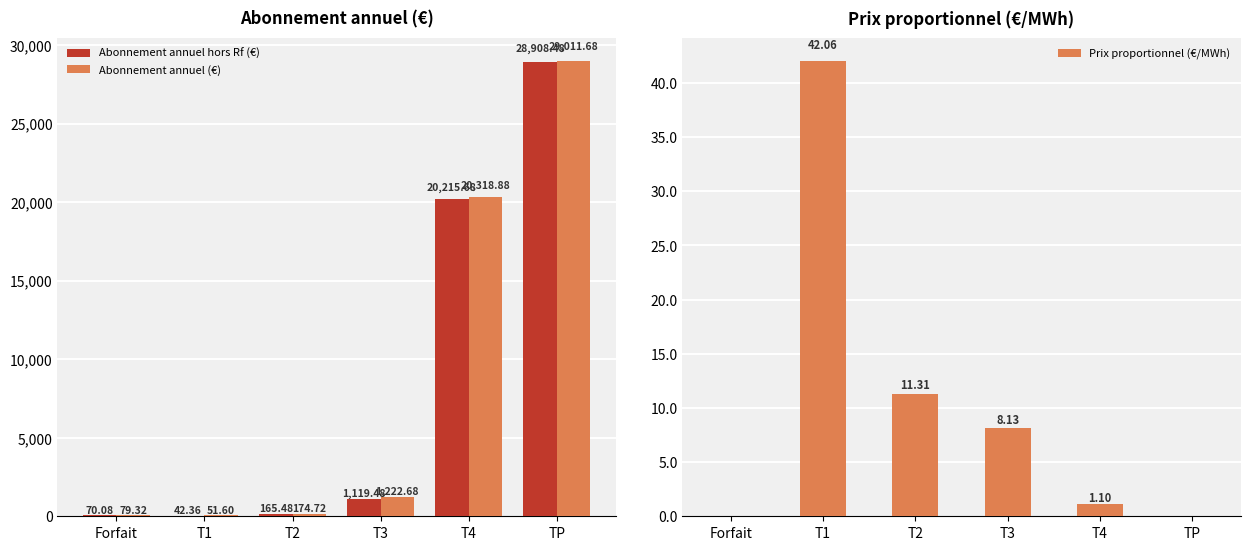

What is the value of the Abonnement annuel hors Rf (€) bar at the 5th from the left?

20215.7